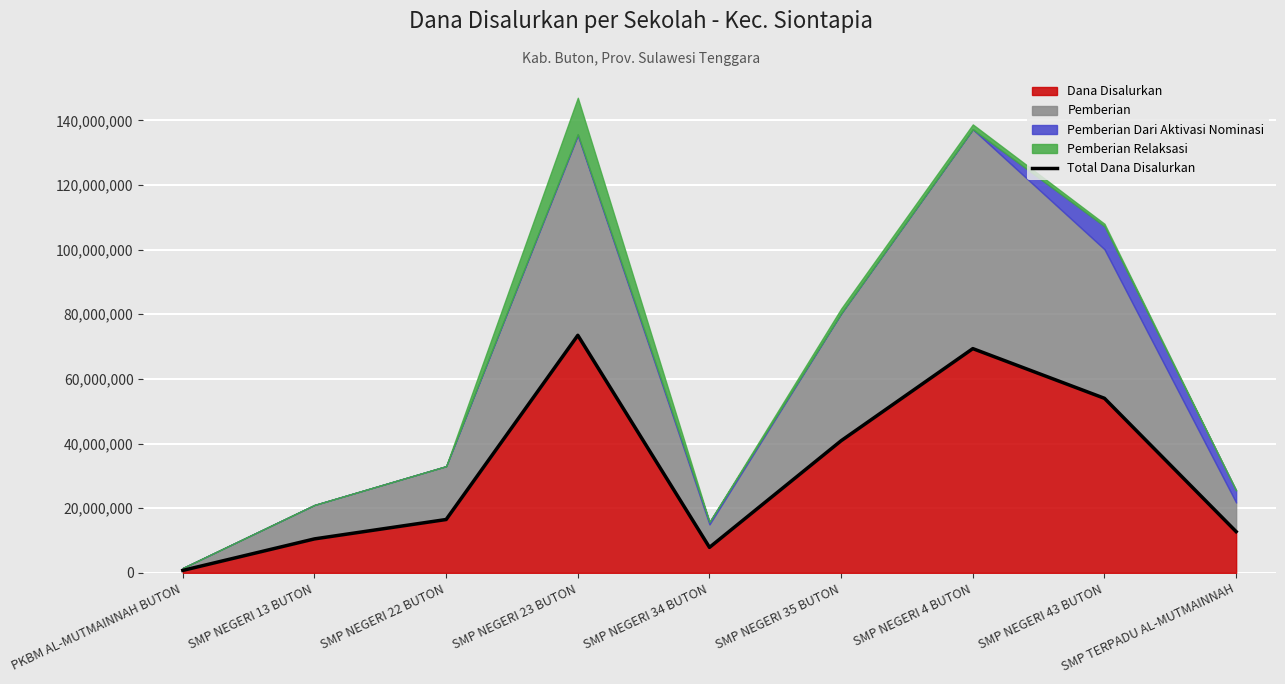

Approximately how many times larger is the value at SMP NEGERI 13 BUTON compared to SMP NEGERI 43 BUTON?

0.2